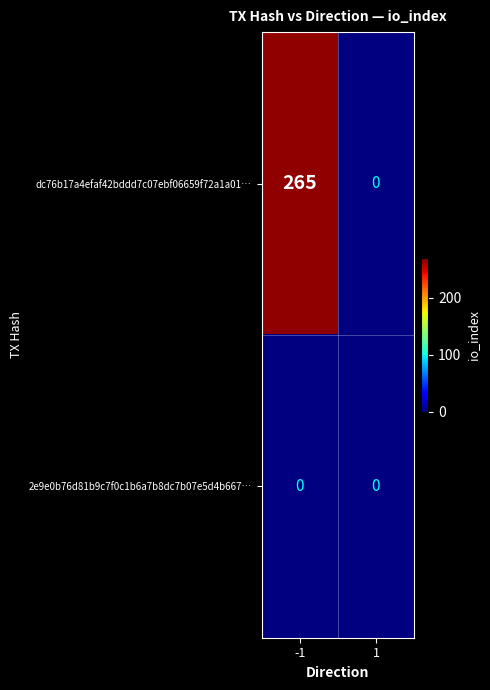

The dc76b17a4efaf42bddd7c07ebf06659f72a1a01… series shows 265 at -1. True or false?

True